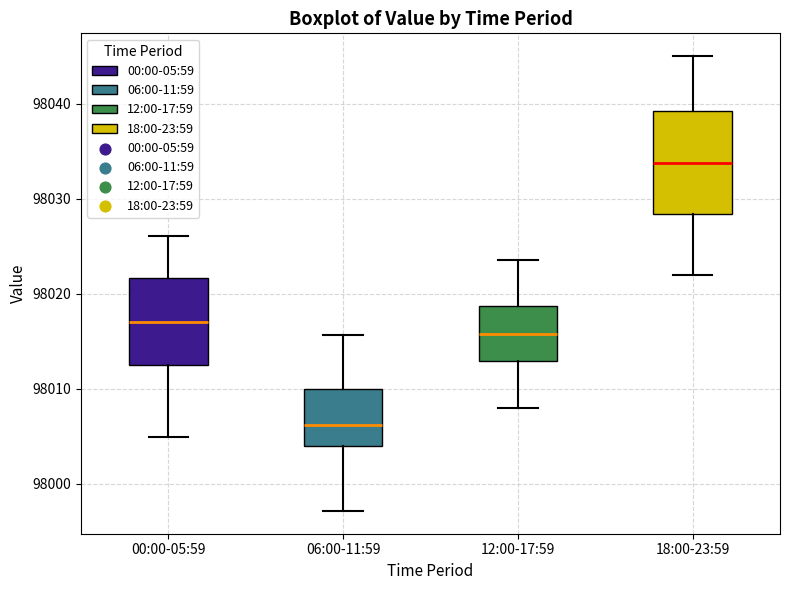

Reading left to right, transcribe this box plot: for each box, give where its median line is, the range the box spans, and where its two whiskers end, as read against the y-axis. The values are not printed on the chart, so give them approximately, as read against the axis.

00:00-05:59: median 98017, box 98013 to 98022, whiskers 98005 to 98026
06:00-11:59: median 98006, box 98004 to 98010, whiskers 97997 to 98016
12:00-17:59: median 98016, box 98013 to 98019, whiskers 98008 to 98024
18:00-23:59: median 98034, box 98028 to 98039, whiskers 98022 to 98045